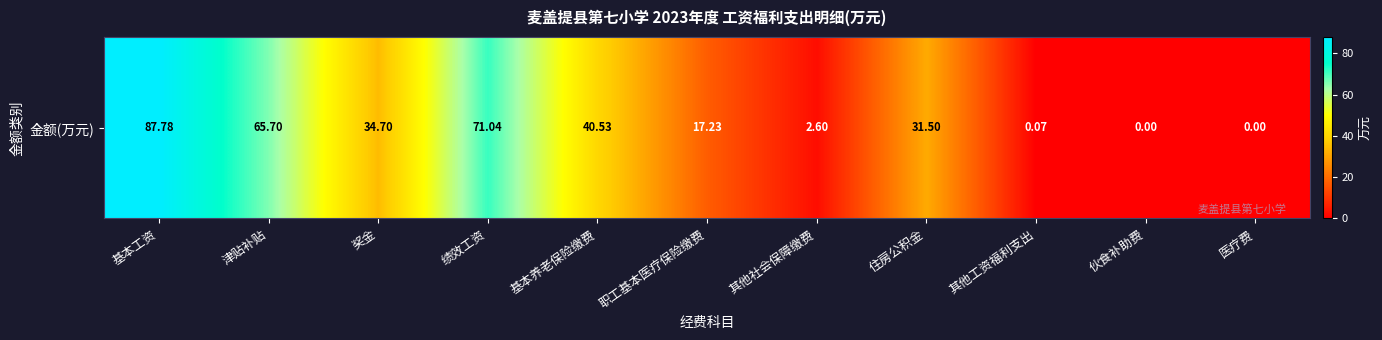

How many distinct data groups are displayed?

1